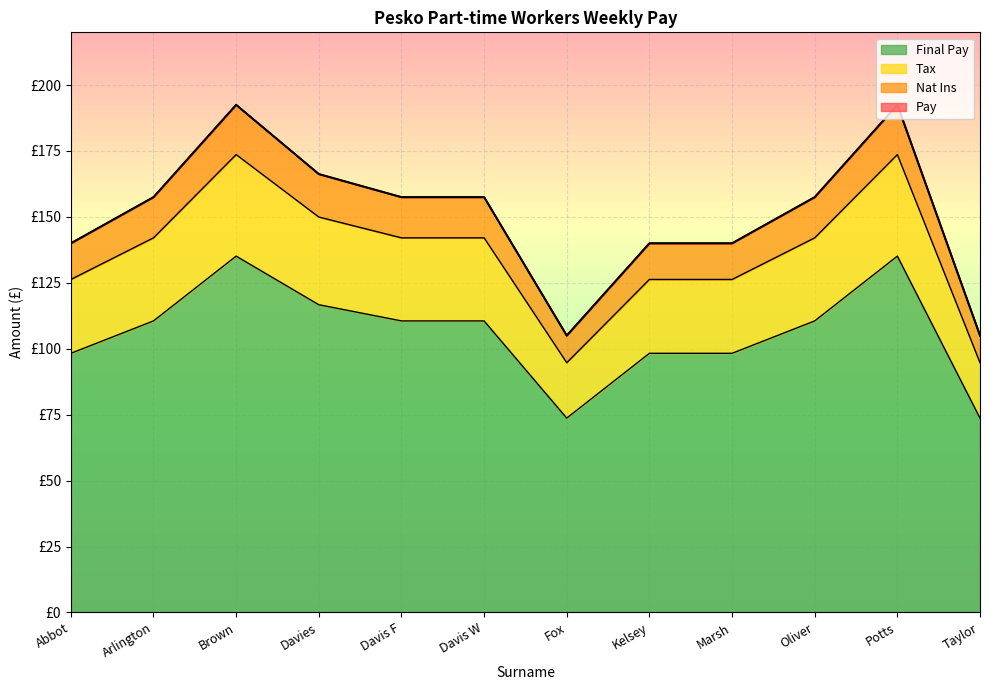

Between Abbot and Fox, which series saw the biggest shift?

Nat Ins